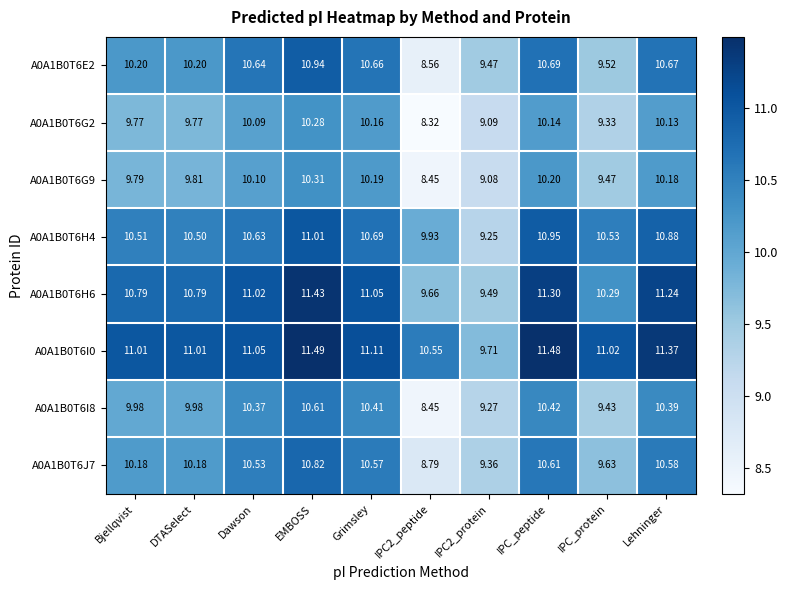

Where does the A0A1B0T6G2 series first go above 10?

Dawson